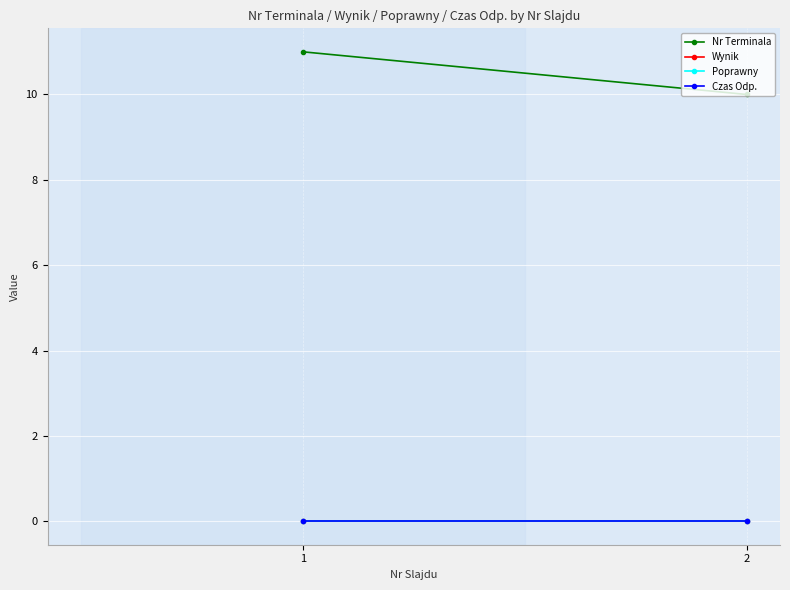

At which category does the chart reach its minimum across all series?

1